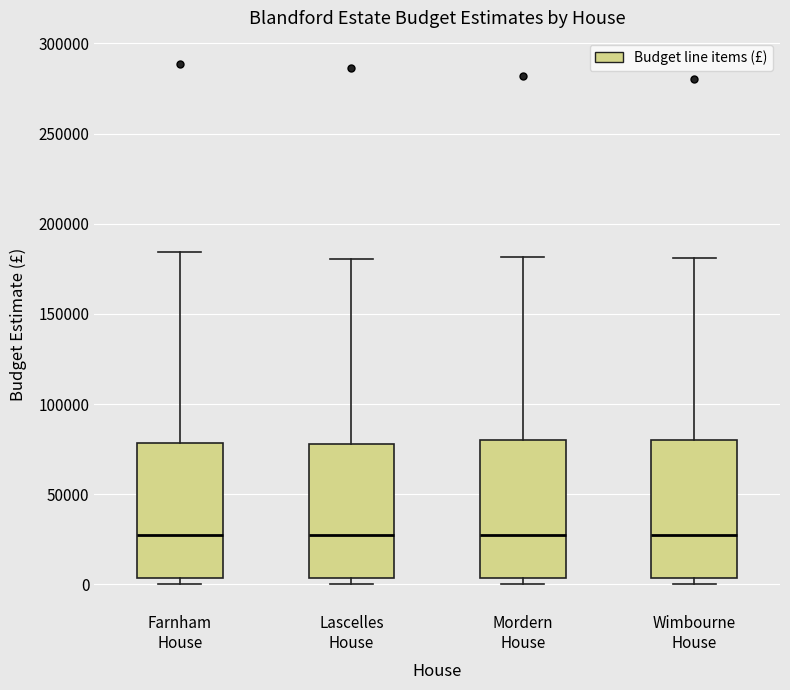

Where is the lower edge of the box for Lascelles House on the y-axis? The values are not printed on the chart, so give them approximately, as read against the axis.

5000